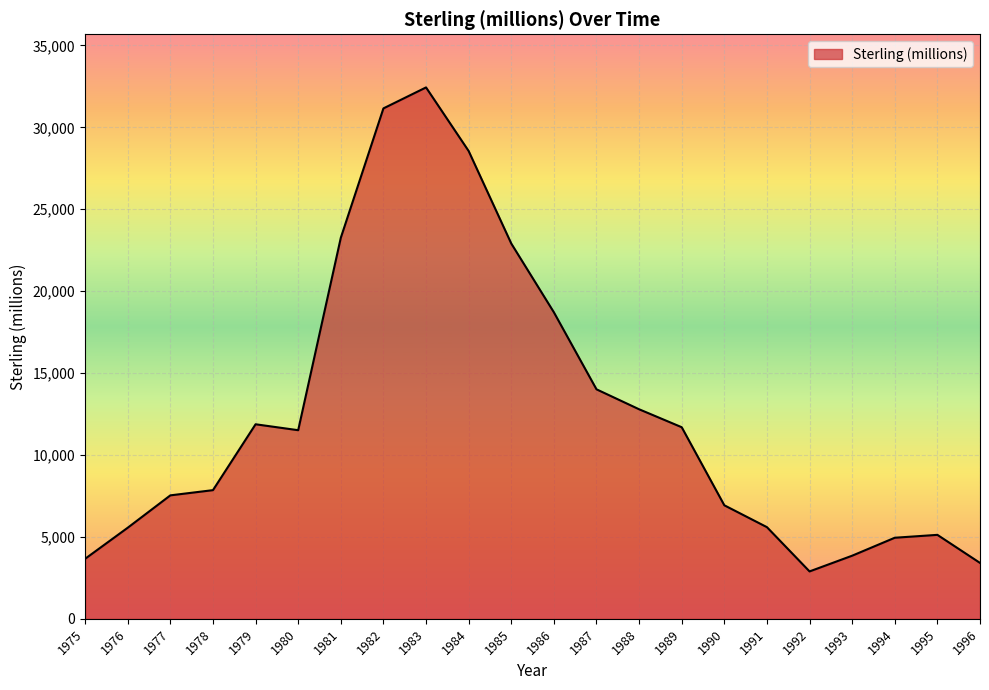

Where is the first local minimum?

1980